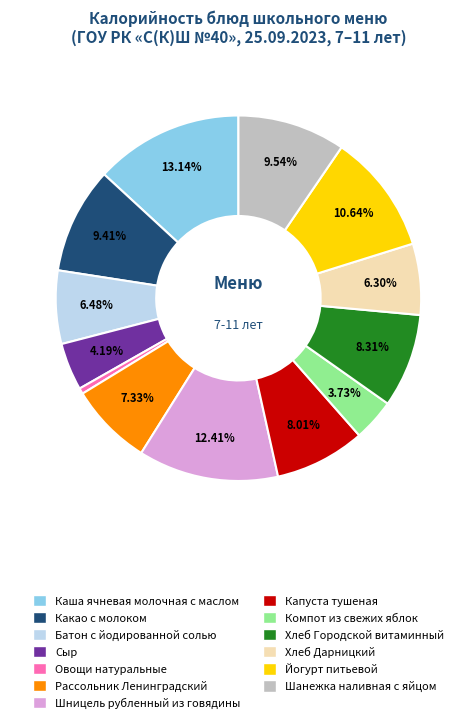

Does Рассольник Ленинградский represent more than half of the total?

No